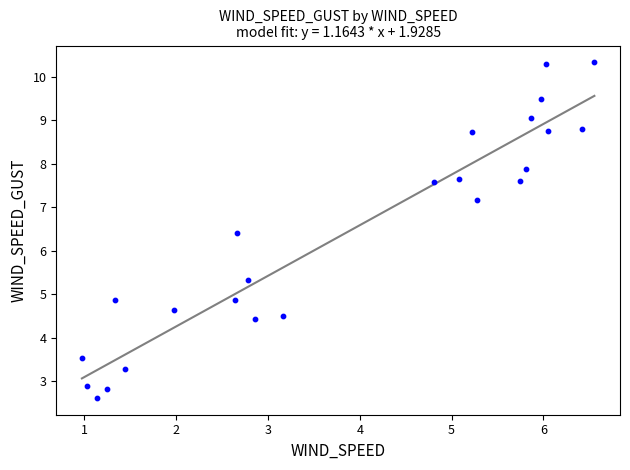

What Y value in the scatter plot is closest to 6?

6.4